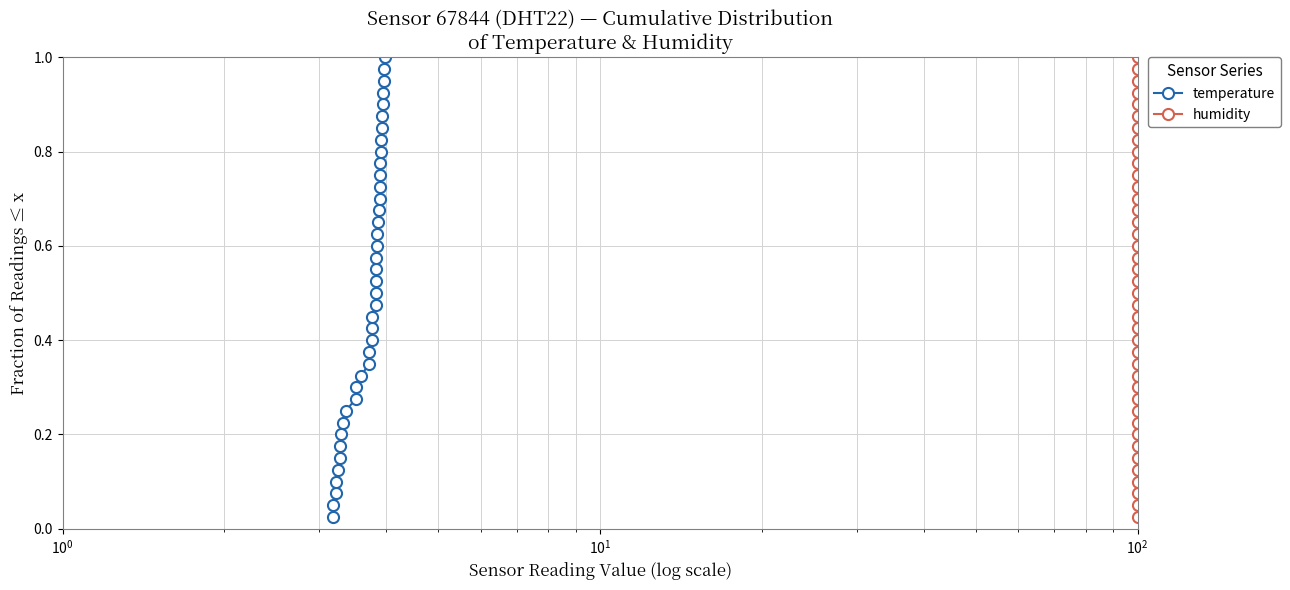

True or false: humidity has a value of 0.7 at 15.

False